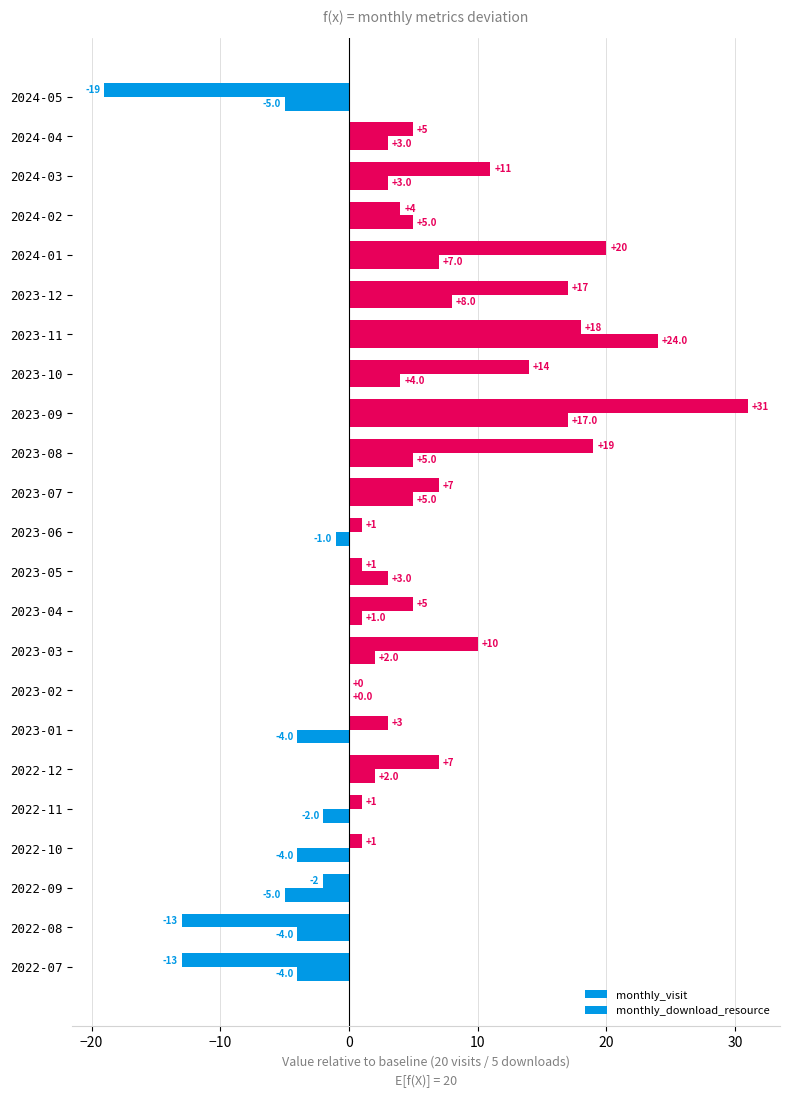

Which series has the largest range (max minus min)?

monthly_visit